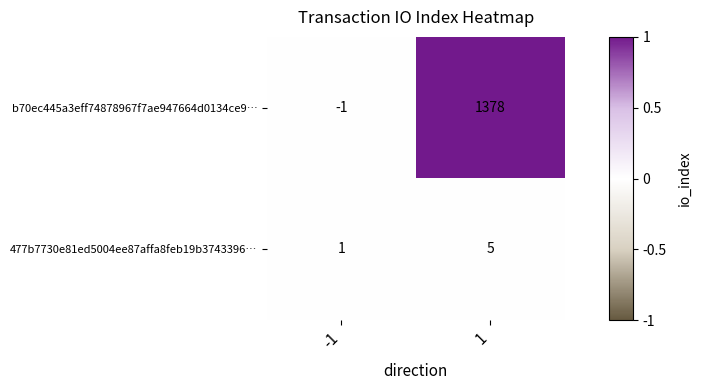

What is the approximate value of 477b7730e81ed5004ee87affa8feb19b3743396… at 1?

5